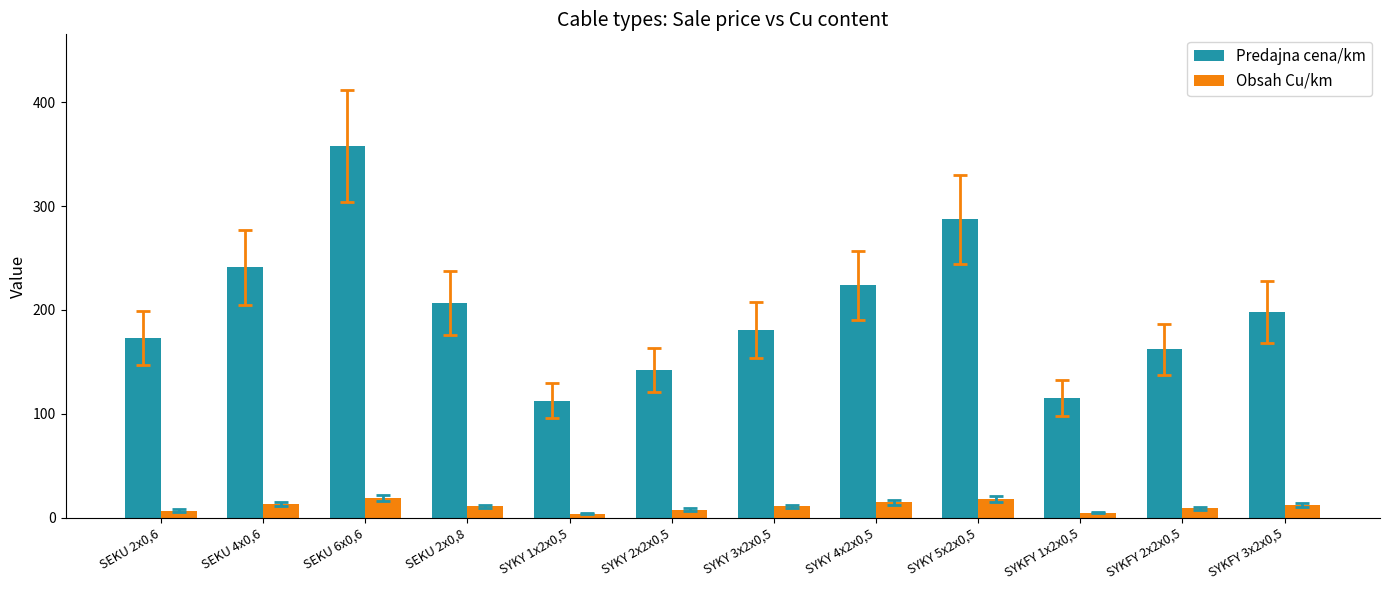

Read the Obsah Cu/km value at SEKU 4x0,6.

13.0